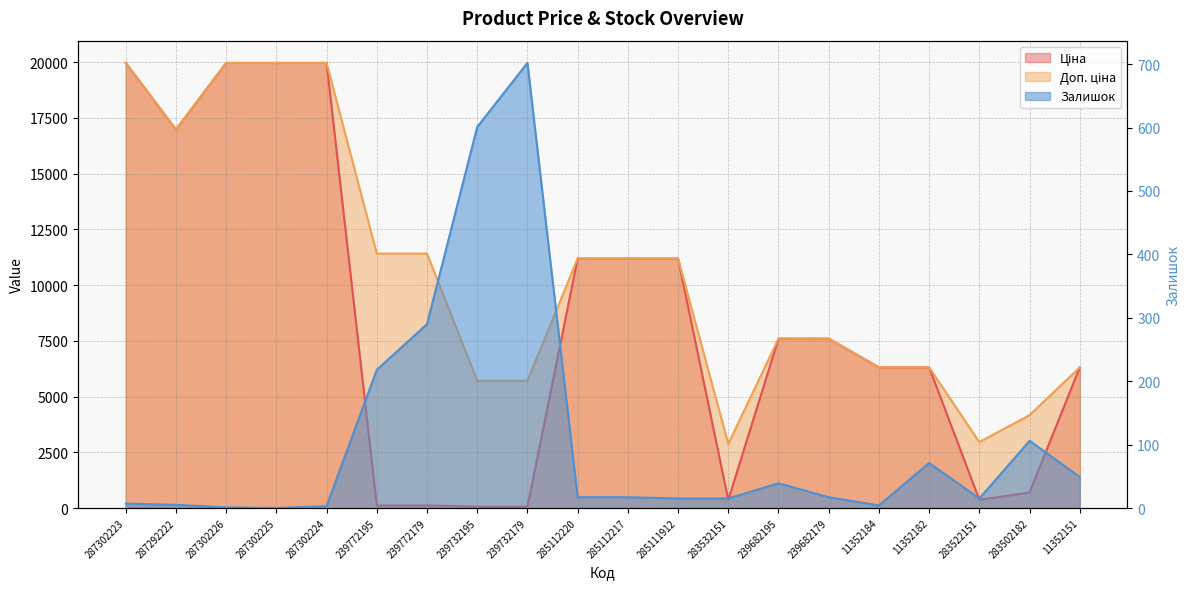

What is the label of the 15th point from the right?

239772195